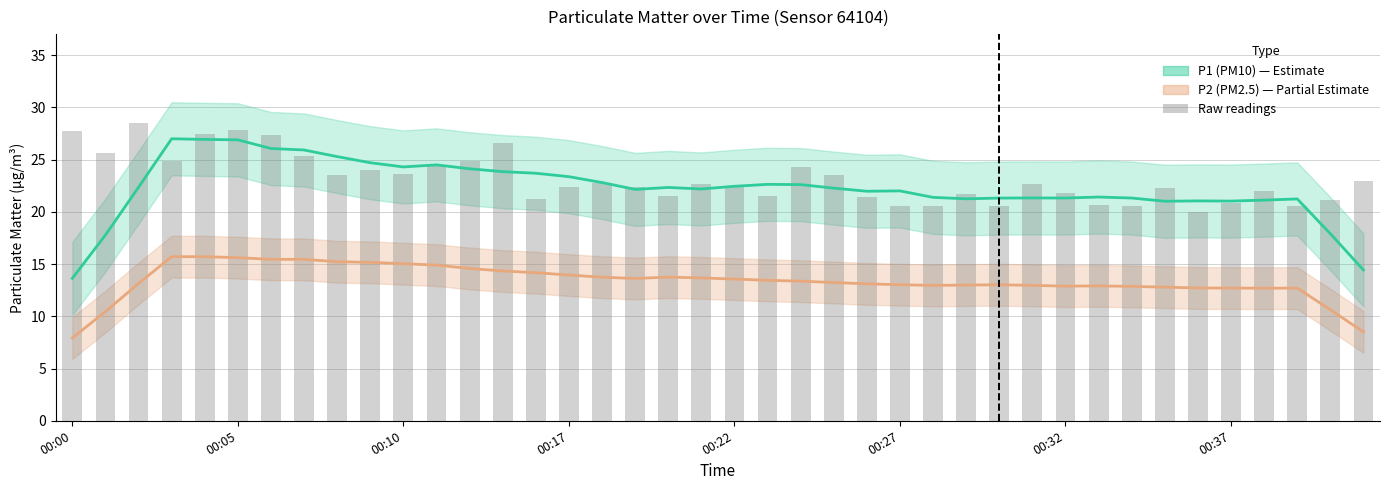

Reading left to right, transcribe all the data shown in this chart.

P1 (PM10): 13.6	17.8	22.4	27.0	26.9	26.9	26.1	25.9	25.3	24.7	24.3	24.5	24.1	23.9	23.7	23.4	22.8	22.2	22.3	22.2	22.5	22.6	22.6	22.3	22.0	22.0	21.4	21.3	21.3	21.3	21.3	21.4	21.3	21.0	21.1	21.0	21.1	21.2	17.9	14.4
P2 (PM2.5): 7.9	10.5	13.1	15.7	15.7	15.6	15.5	15.5	15.2	15.2	15.0	14.9	14.6	14.3	14.2	14.0	13.7	13.6	13.8	13.7	13.6	13.4	13.4	13.2	13.1	13.0	13.0	13.0	13.0	13.0	12.9	12.9	12.9	12.8	12.7	12.7	12.7	12.7	10.6	8.5